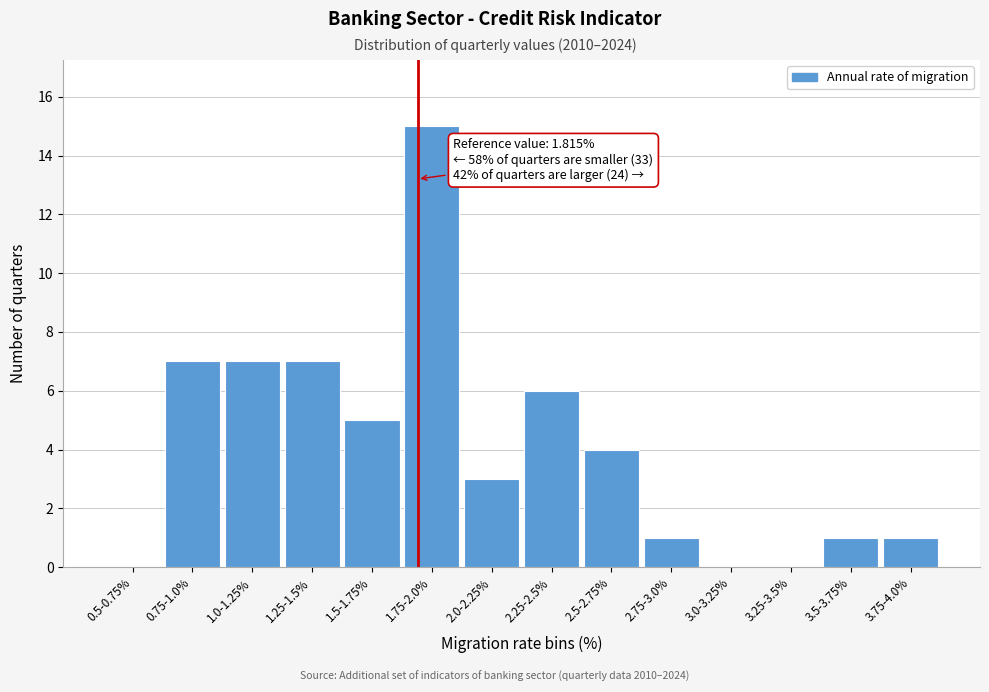

Reading left to right, transcribe all the data shown in this chart.

0.5-0.75%=0	0.75-1.0%=7	1.0-1.25%=7	1.25-1.5%=7	1.5-1.75%=5	1.75-2.0%=15	2.0-2.25%=3	2.25-2.5%=6	2.5-2.75%=4	2.75-3.0%=1	3.0-3.25%=0	3.25-3.5%=0	3.5-3.75%=1	3.75-4.0%=1